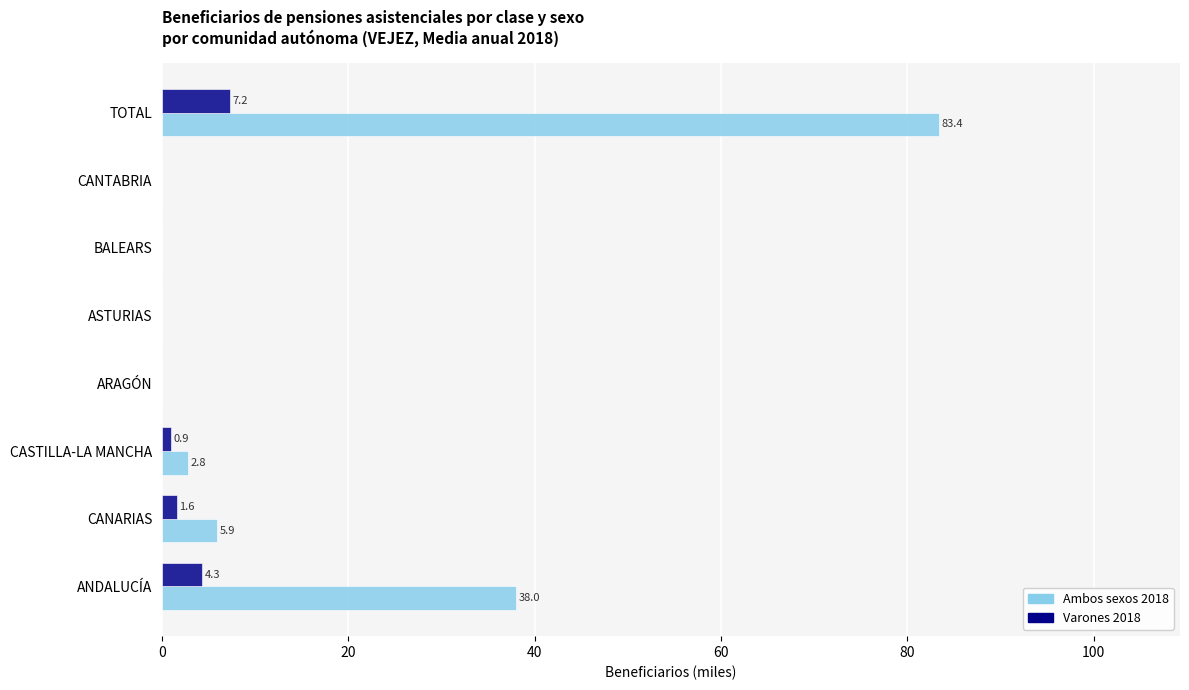

The value of Ambos sexos 2018 at CANTABRIA is -47.2. True or false?

False